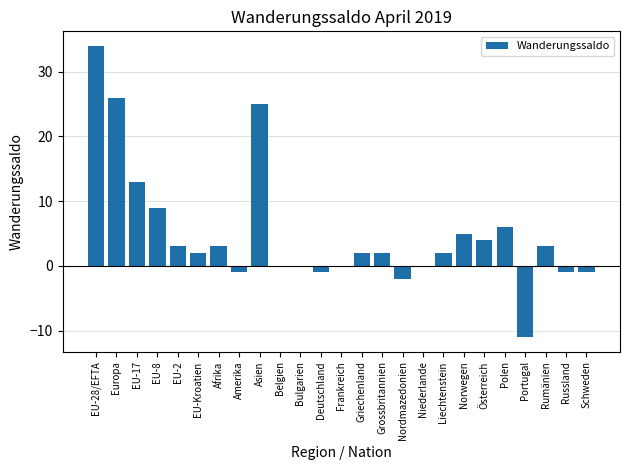

At which category does the chart reach its peak across all series?

EU-28/EFTA